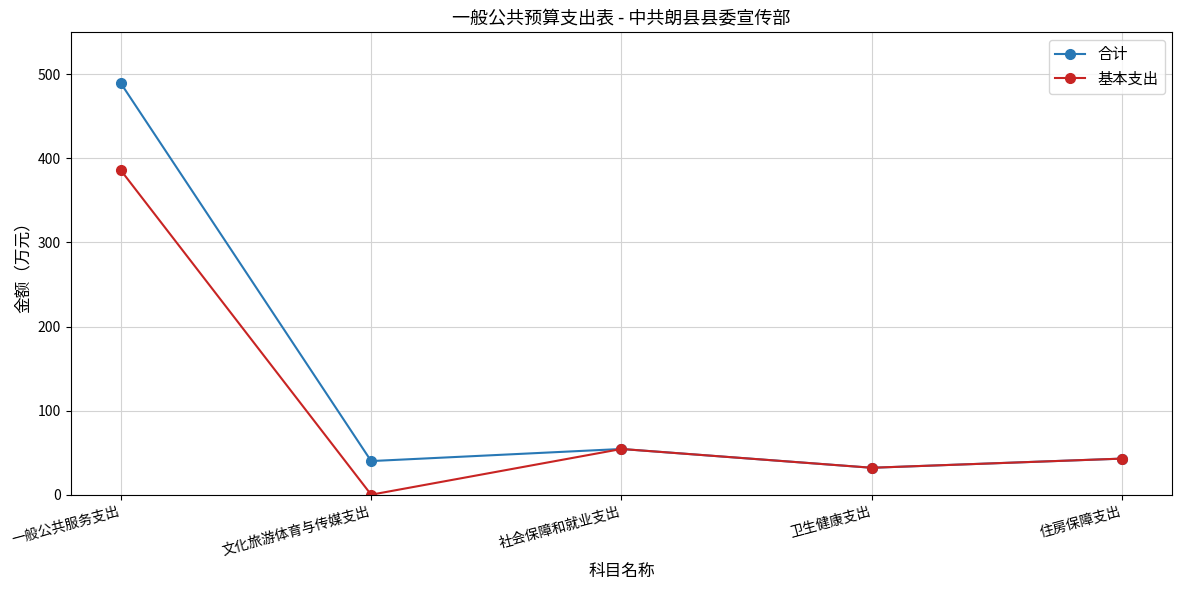

Rank the series by their average value, from highest to lowest.

合计, 基本支出